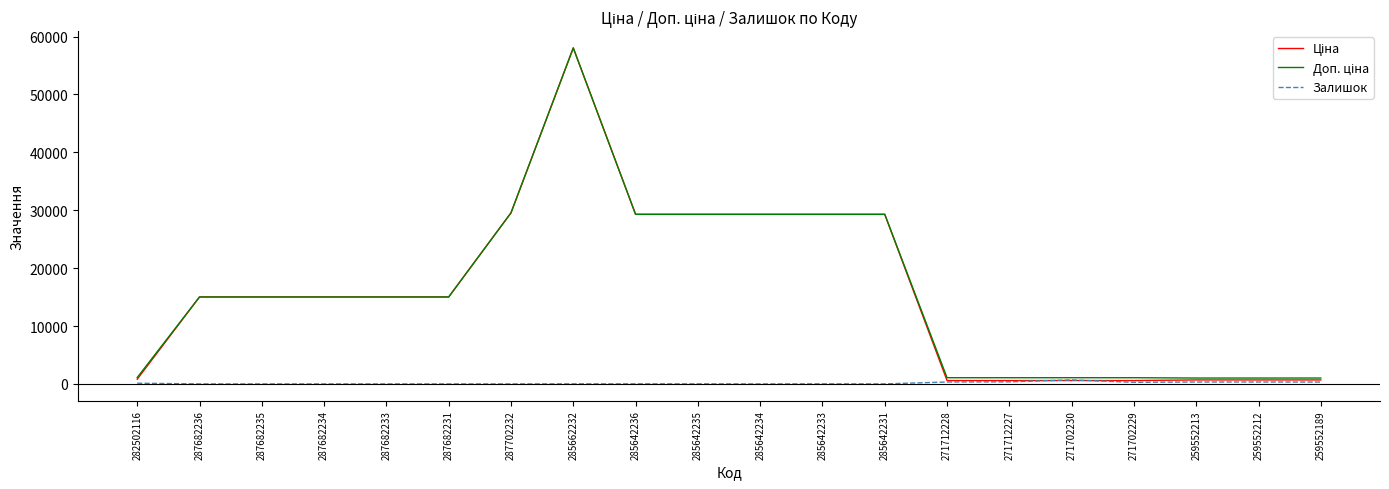

Which category has the highest value across all series?

285662232